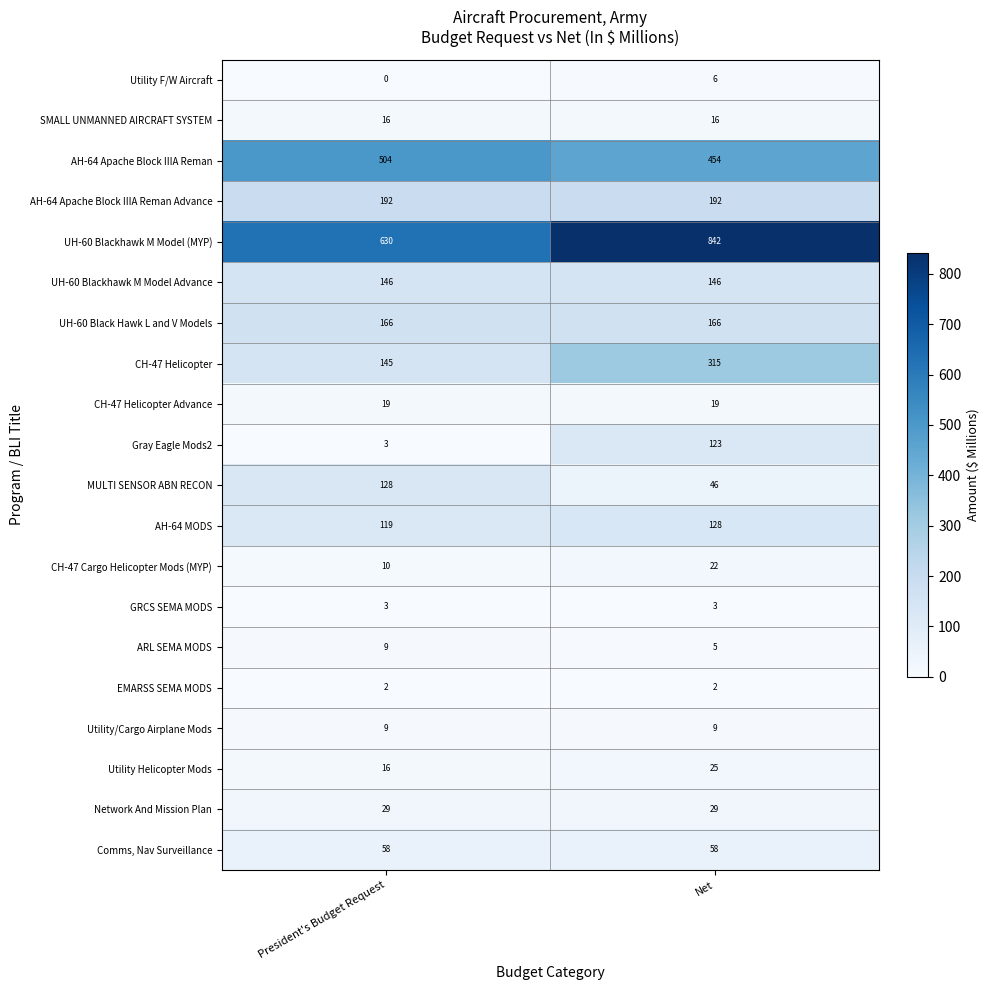

True or false: Network And Mission Plan has a value of 47 at President's Budget Request.

False